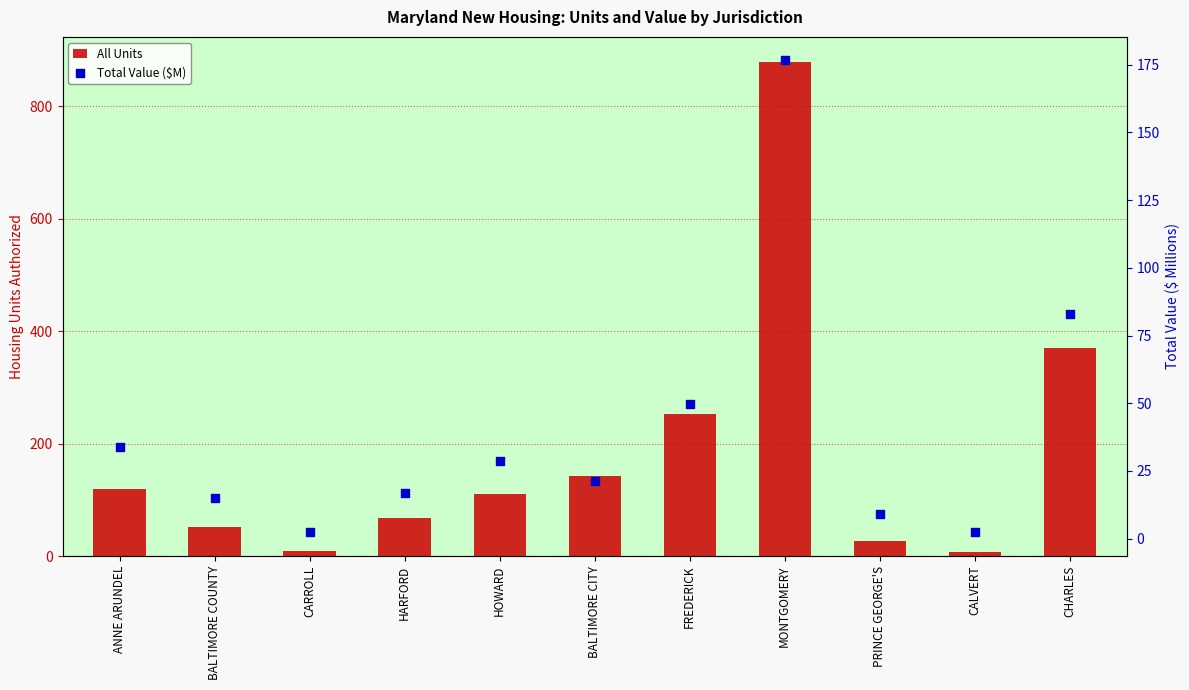

What are all the series names shown in the legend?

All Units, Total Value ($M)